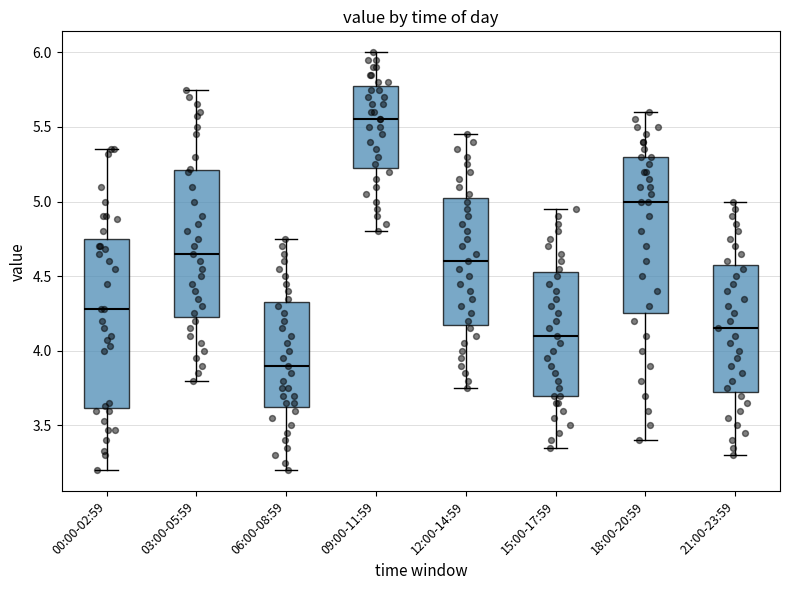

Reading left to right, read every box against the y-axis: the position of its median line, the range the box covers, and the ends of its whiskers. The values are not printed on the chart, so give them approximately, as read against the axis.

00:00-02:59: median 4.30, box 3.60 to 4.75, whiskers 3.20 to 5.35
03:00-05:59: median 4.65, box 4.25 to 5.20, whiskers 3.80 to 5.75
06:00-08:59: median 3.90, box 3.65 to 4.35, whiskers 3.20 to 4.75
09:00-11:59: median 5.55, box 5.25 to 5.80, whiskers 4.80 to 6.00
12:00-14:59: median 4.60, box 4.20 to 5.05, whiskers 3.75 to 5.45
15:00-17:59: median 4.10, box 3.70 to 4.55, whiskers 3.35 to 4.95
18:00-20:59: median 5.00, box 4.25 to 5.30, whiskers 3.40 to 5.60
21:00-23:59: median 4.15, box 3.75 to 4.60, whiskers 3.30 to 5.00